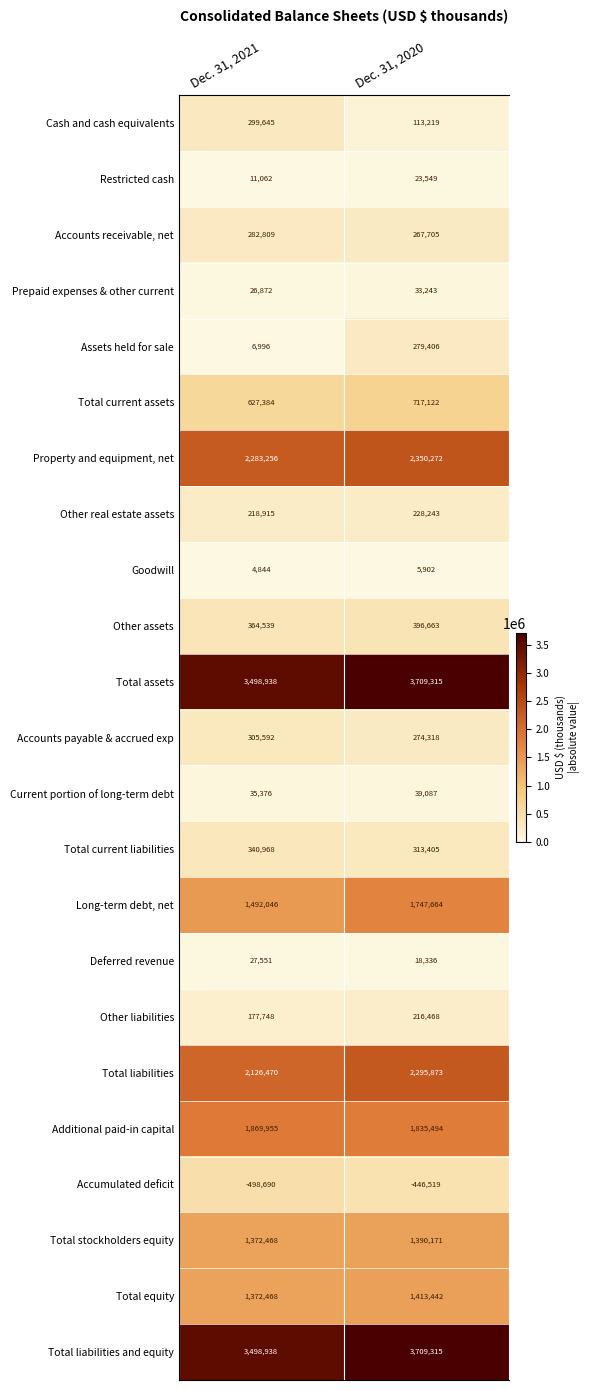

What is the highest value of the Long-term debt, net series?

1747664